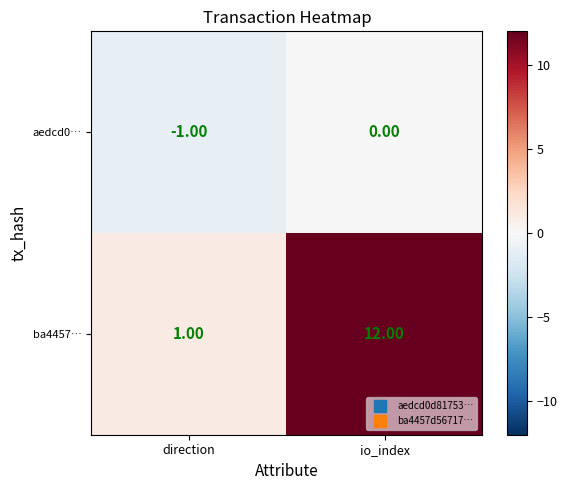

At which category is the sum across all series the highest?

io_index